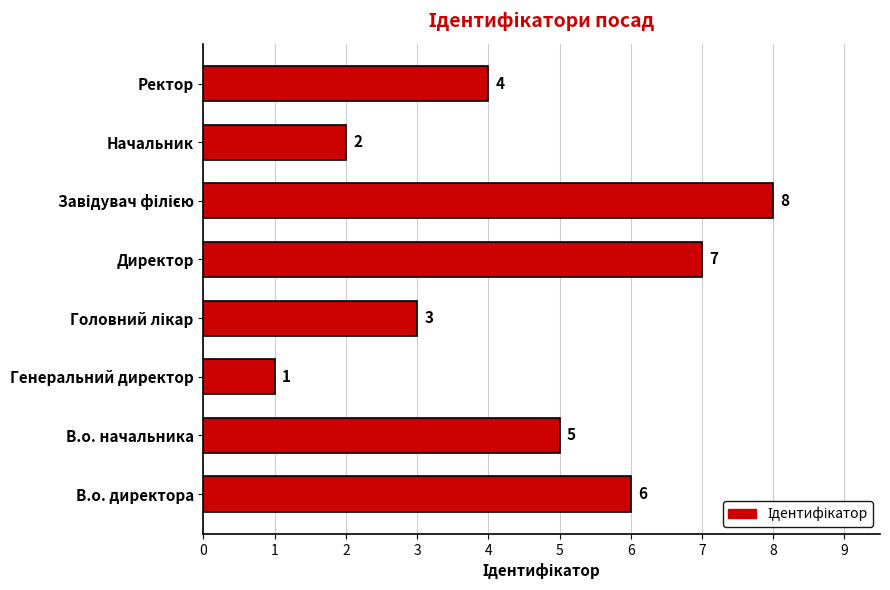

Count the number of data series in this chart.

1